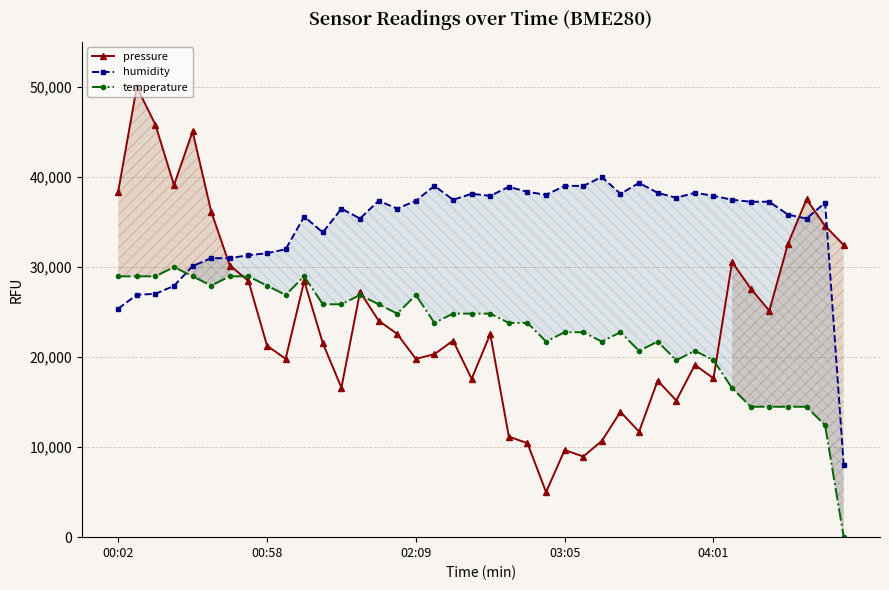

What is the minimum value for humidity?

8000.0